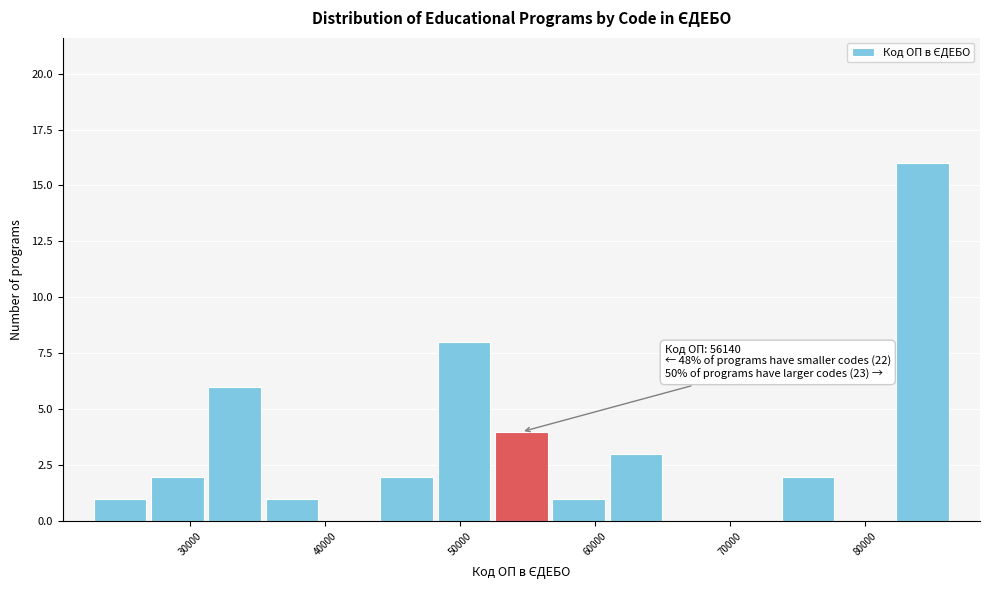

Which range on the x-axis has the tallest bar?

82000 to 86000